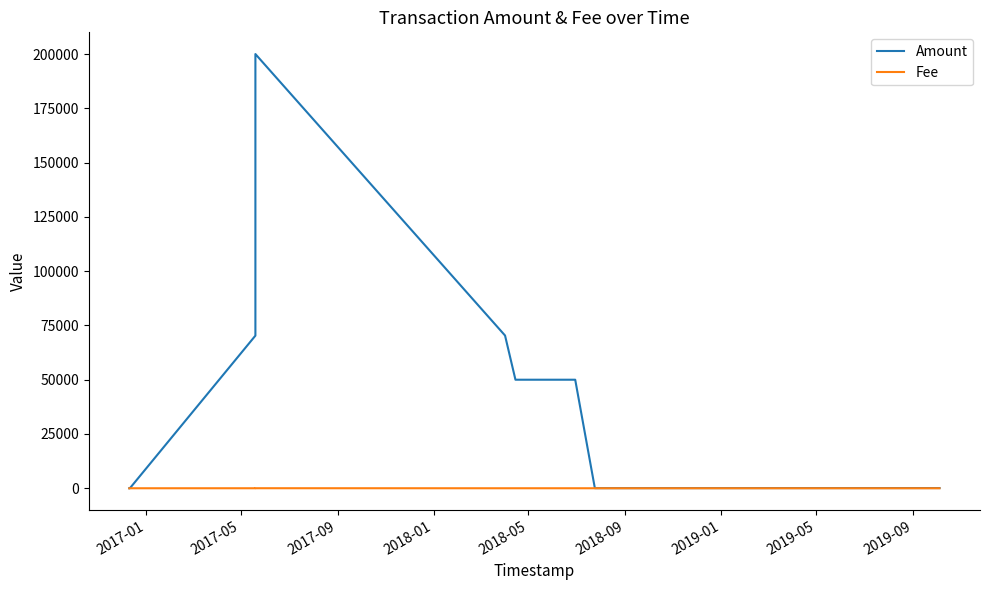

What is the average value of the Amount series?

33910.2